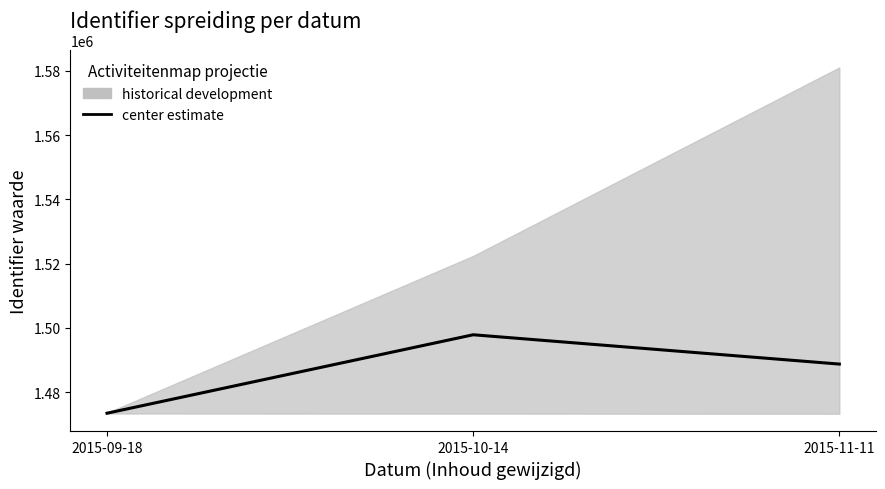

What is the label of the 3rd point from the right?

2015-09-18